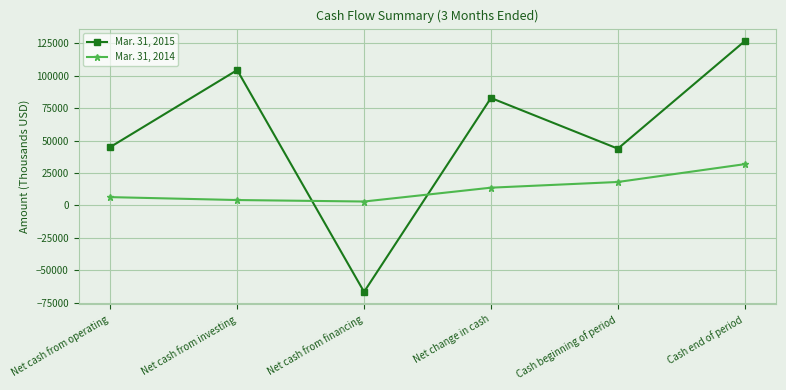

True or false: Mar. 31, 2014 and Mar. 31, 2015 intersect in this chart.

True